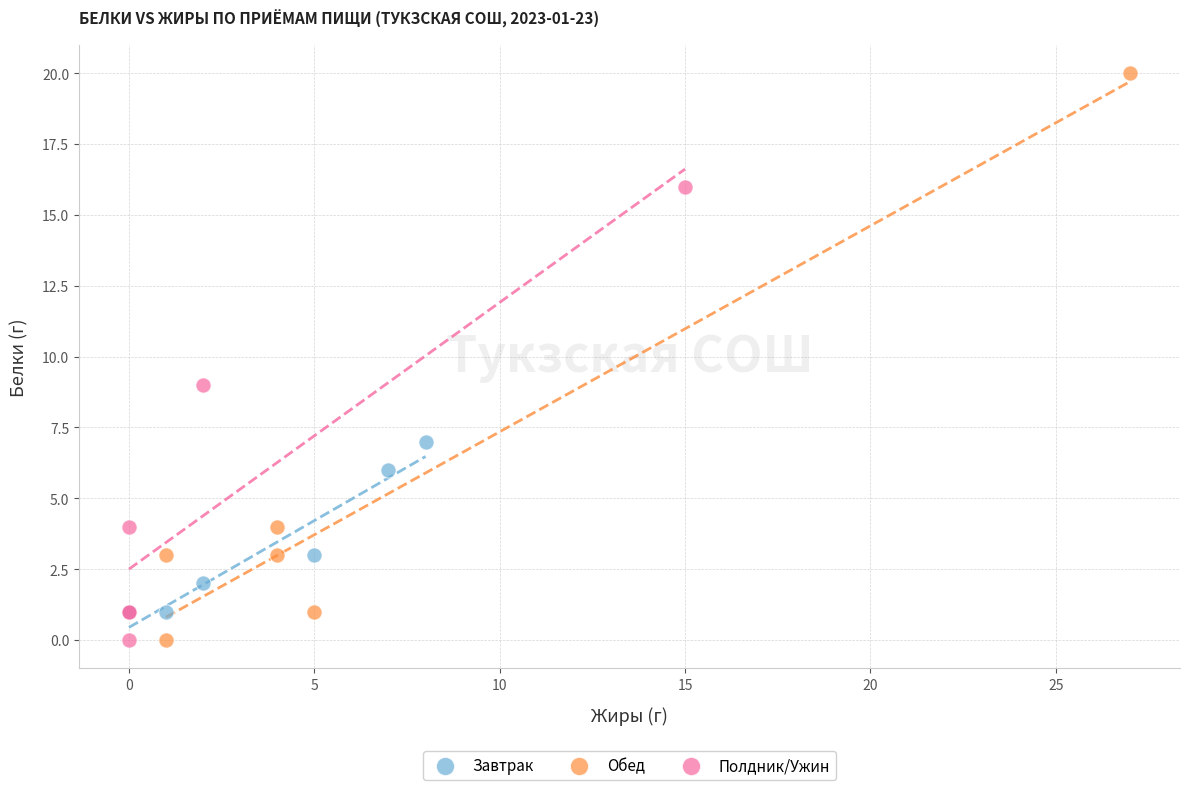

Which series reaches the maximum Y coordinate?

Обед